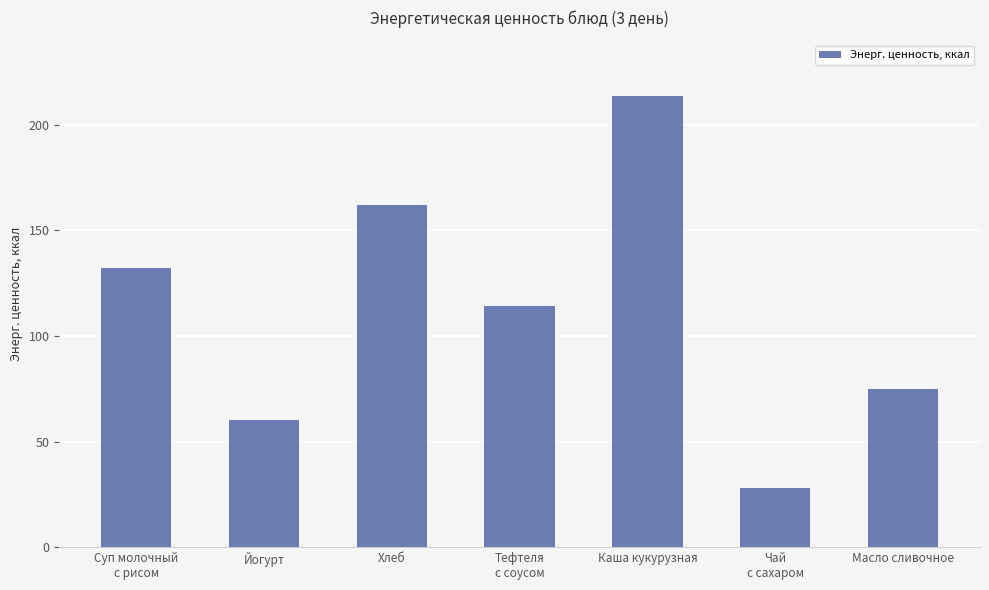

Count the number of data series in this chart.

1